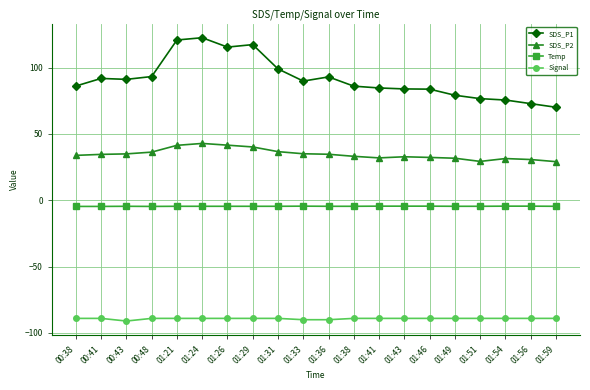

What is the highest value of the SDS_P1 series?

122.6